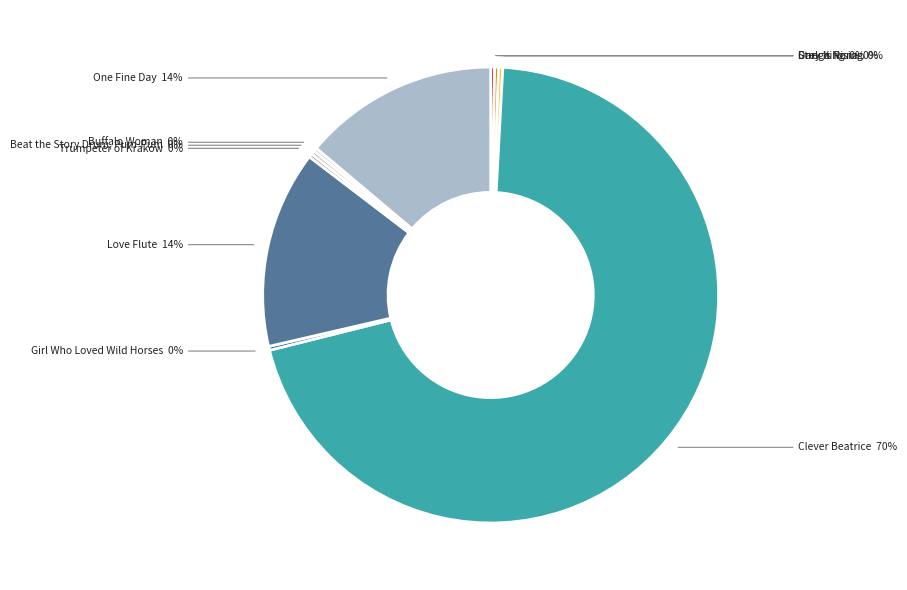

Combined, do Love Flute and One Fine Day account for over 50%?

No